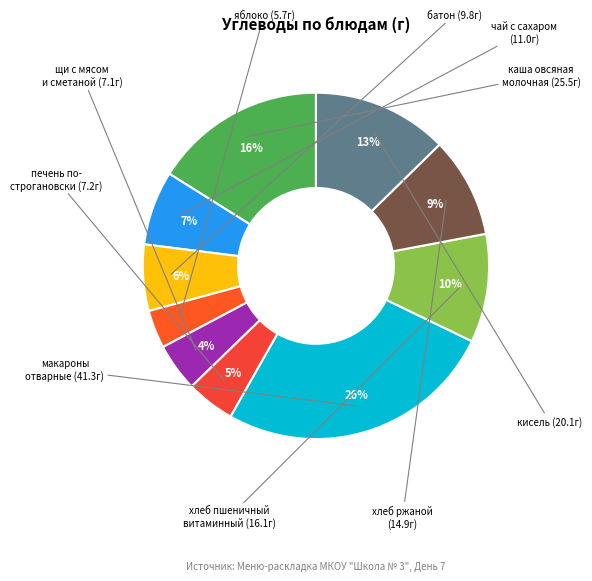

What is the smallest slice in the pie chart?

яблоко